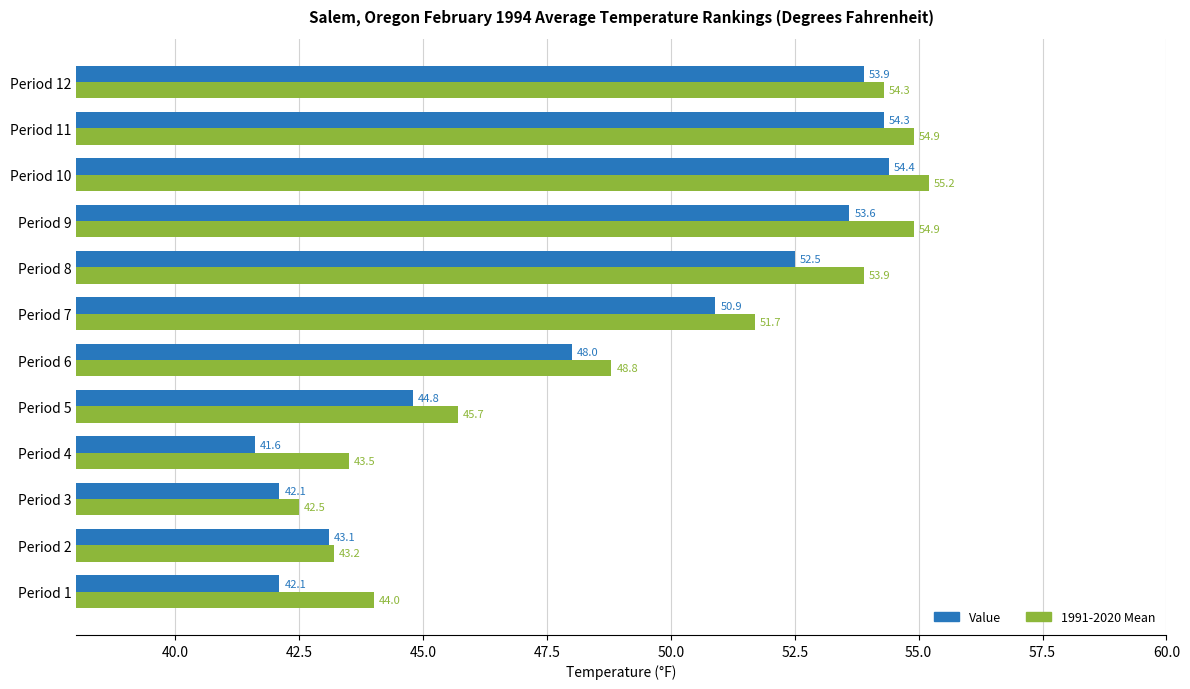

The value of 1991-2020 Mean at Period 2 is 43.2. True or false?

True